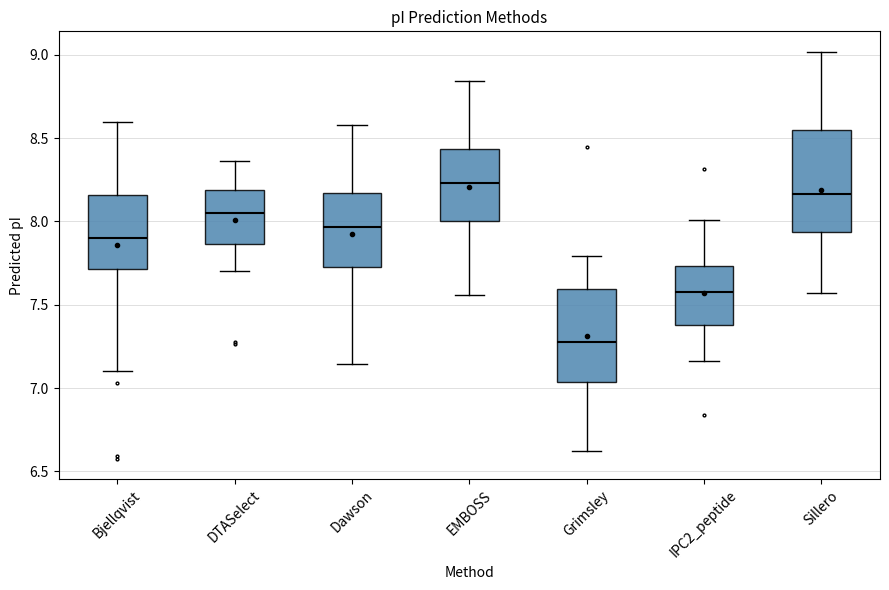

Reading left to right, transcribe this box plot: for each box, give where its median line is, the range the box spans, and where its two whiskers end, as read against the y-axis. The values are not printed on the chart, so give them approximately, as read against the axis.

Bjellqvist: median 7.90, box 7.70 to 8.15, whiskers 7.10 to 8.60
DTASelect: median 8.05, box 7.85 to 8.20, whiskers 7.70 to 8.35
Dawson: median 7.95, box 7.75 to 8.15, whiskers 7.15 to 8.60
EMBOSS: median 8.25, box 8.00 to 8.45, whiskers 7.55 to 8.85
Grimsley: median 7.30, box 7.05 to 7.60, whiskers 6.60 to 7.80
IPC2_peptide: median 7.60, box 7.40 to 7.75, whiskers 7.15 to 8.00
Sillero: median 8.15, box 7.95 to 8.55, whiskers 7.55 to 9.00